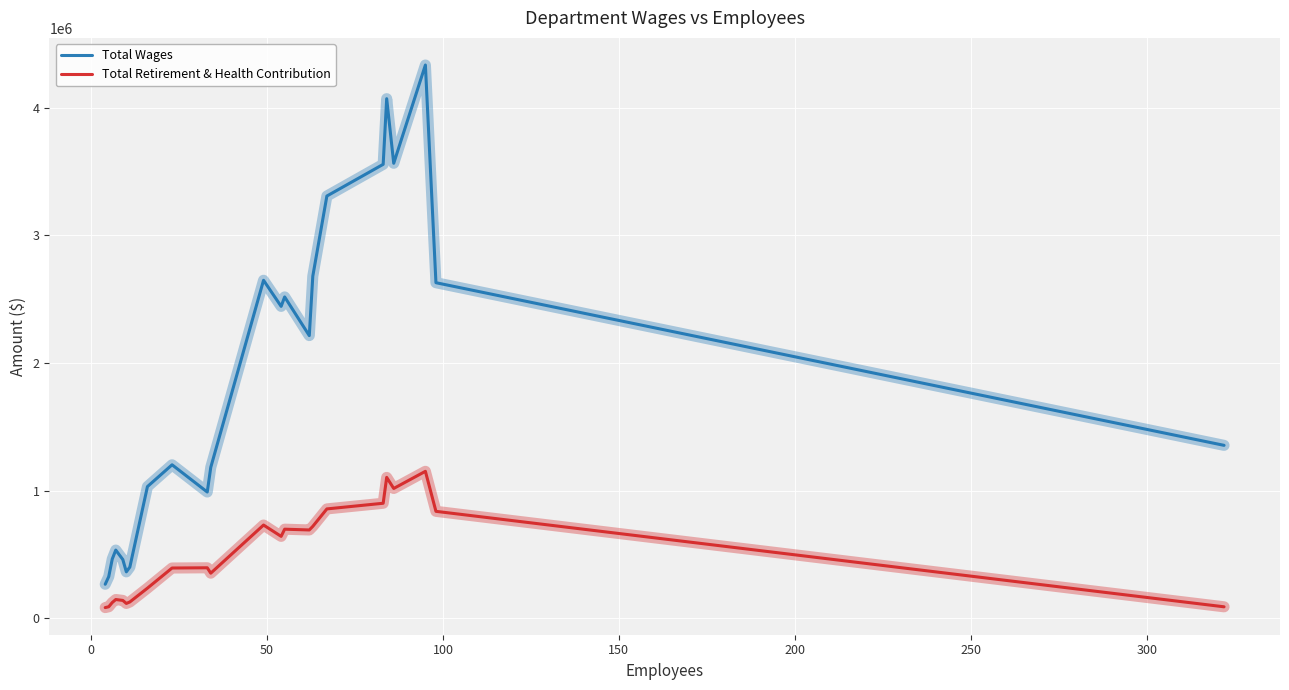

What is the difference between the maximum and minimum values in the Total Wages series?

4066026